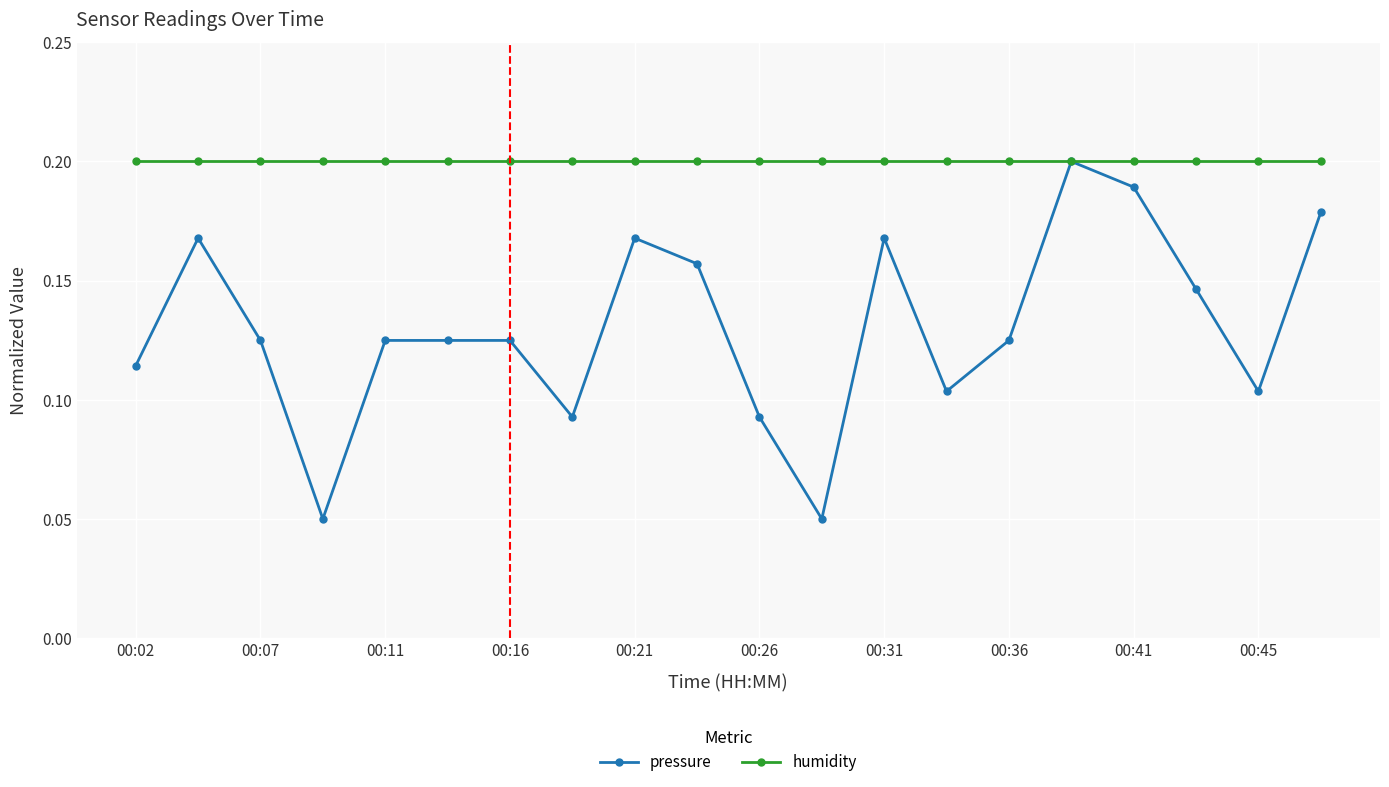

Rank the series by their average value, from lowest to highest.

pressure, humidity